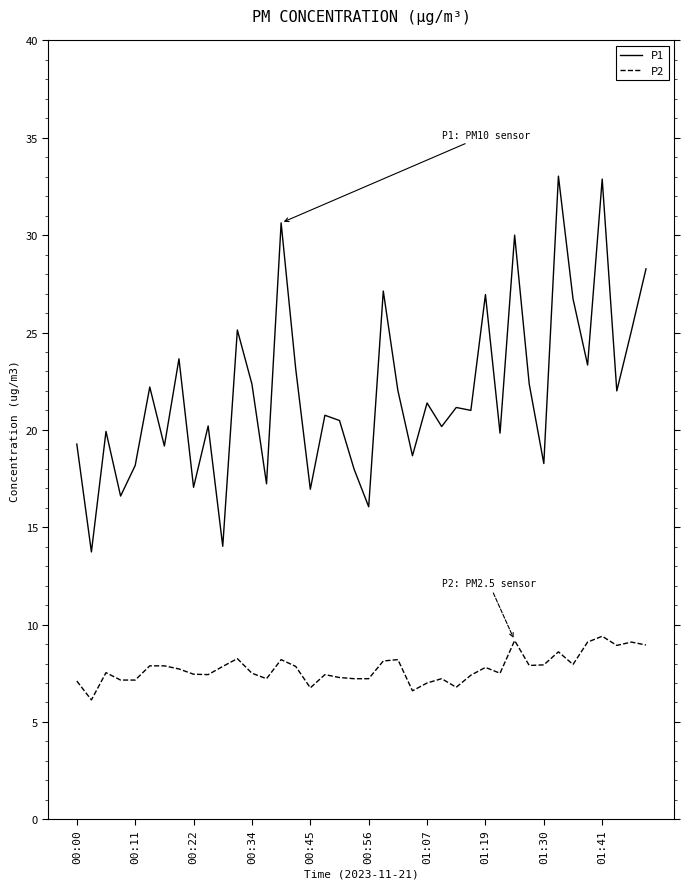

True or false: P2 and P1 intersect in this chart.

False